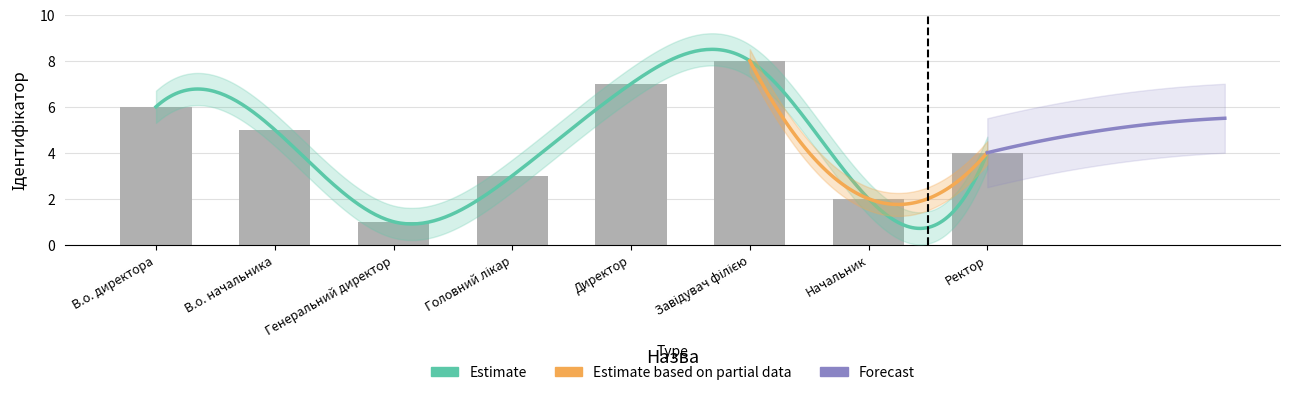

How many bars are there in total?

8